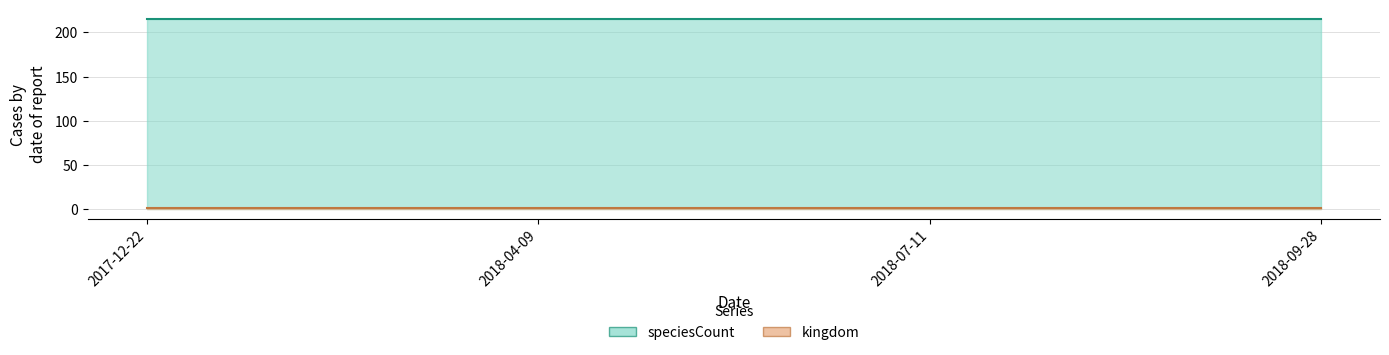

What position from the left is 2018-09-28?

4